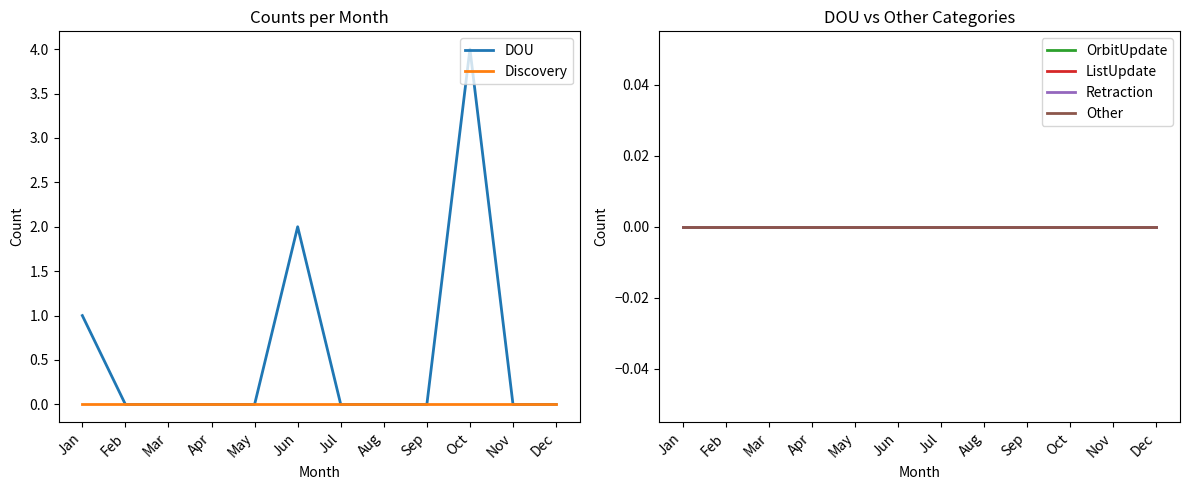

Reading left to right, what are all the values shown in this chart?

DOU: 1	0	0	0	0	2	0	0	0	4	0	0
Discovery: 0	0	0	0	0	0	0	0	0	0	0	0
OrbitUpdate: 0	0	0	0	0	0	0	0	0	0	0	0
ListUpdate: 0	0	0	0	0	0	0	0	0	0	0	0
Retraction: 0	0	0	0	0	0	0	0	0	0	0	0
Other: 0	0	0	0	0	0	0	0	0	0	0	0